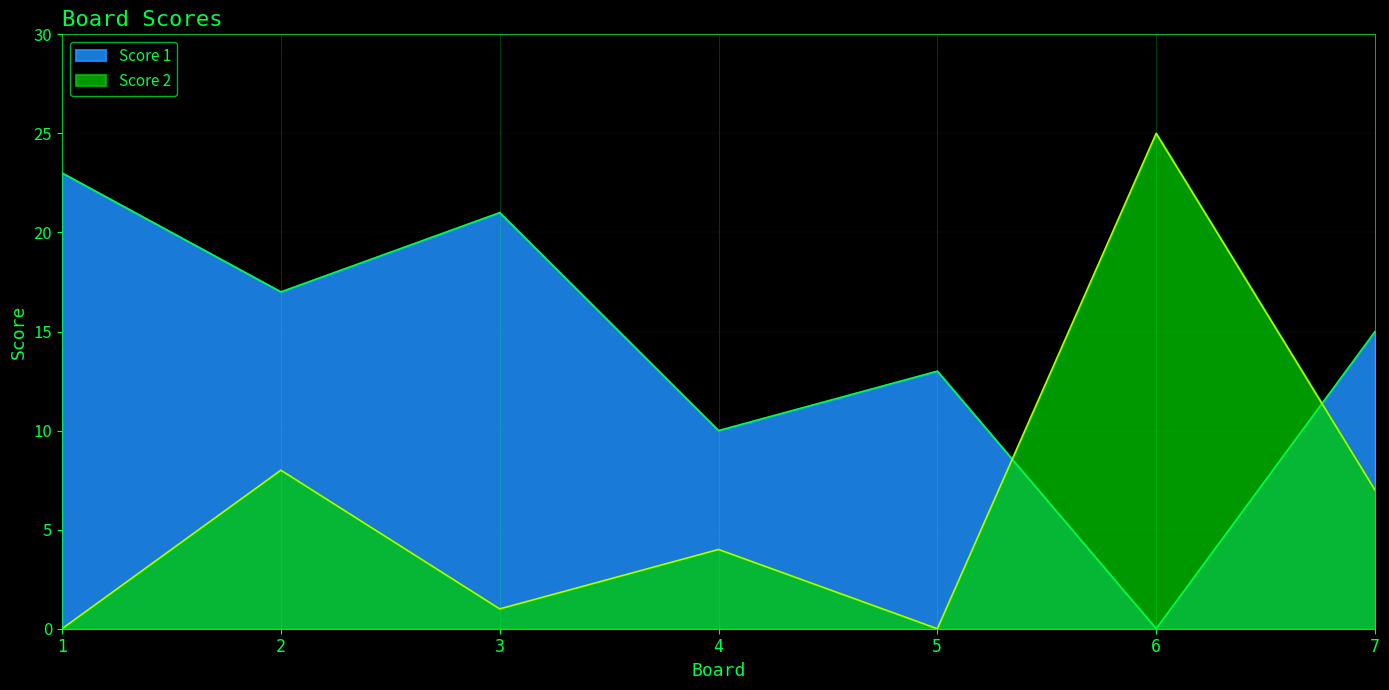

Where is the first local minimum for Score 1?

2